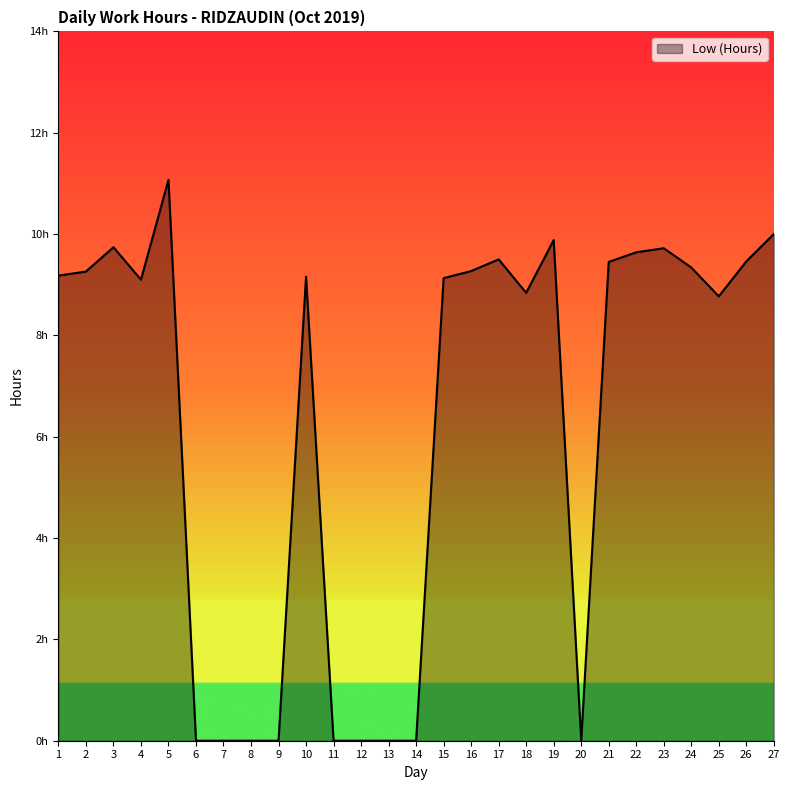

Does the chart display data point markers on the line(s)?

No